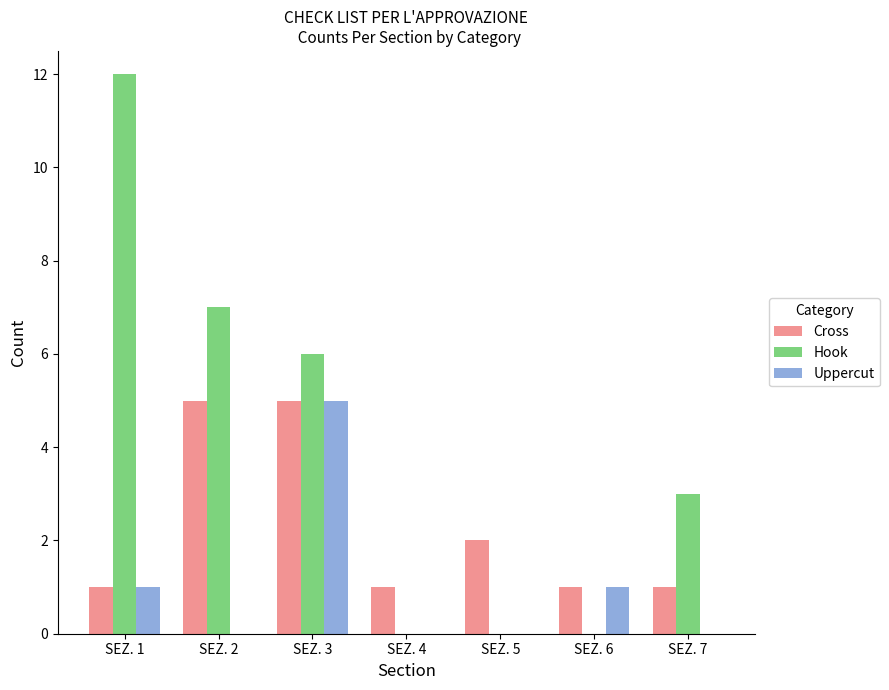

Does the chart contain stacked bars?

No